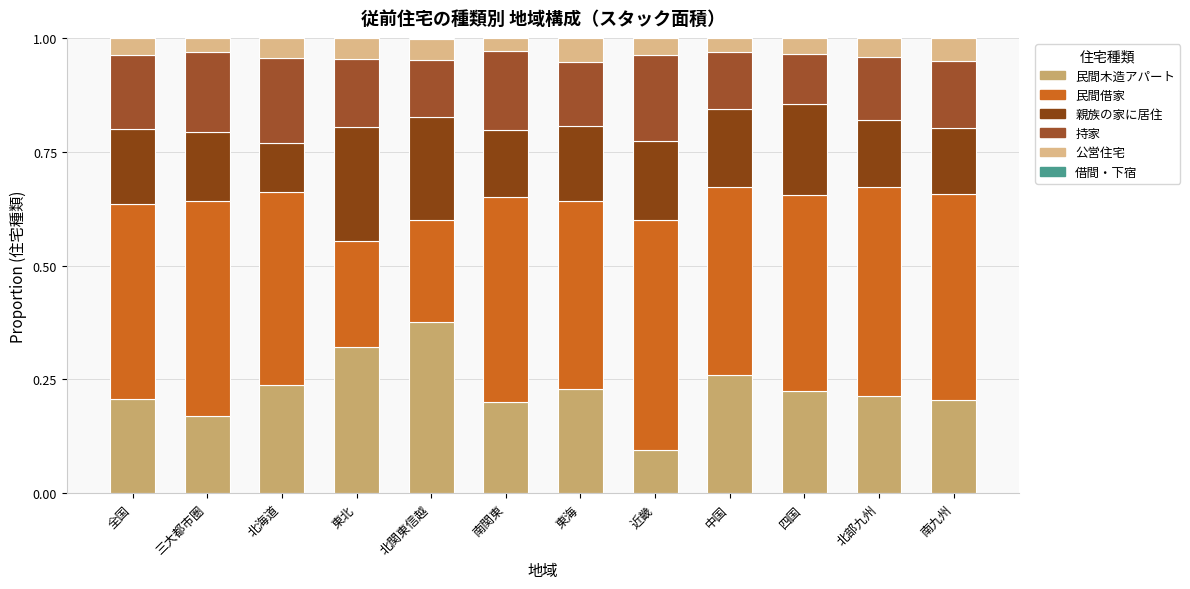

What is the total value across all series at 北部九州?

1.0